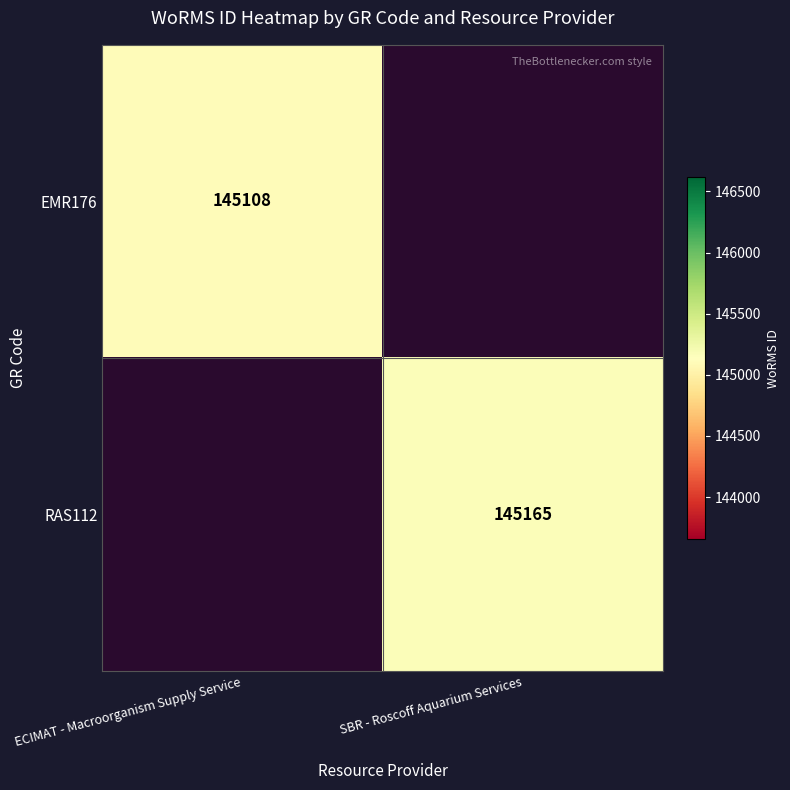

At how many categories does at least one series exceed 145108?

1